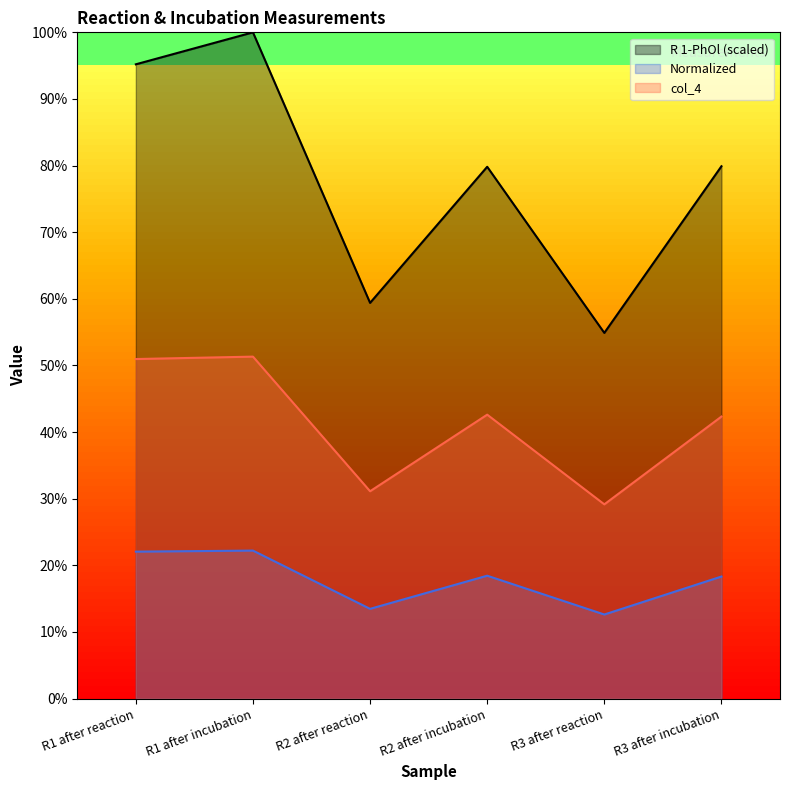

Rank the series by their average value, from highest to lowest.

R 1-PhOl (scaled), col_4, Normalized